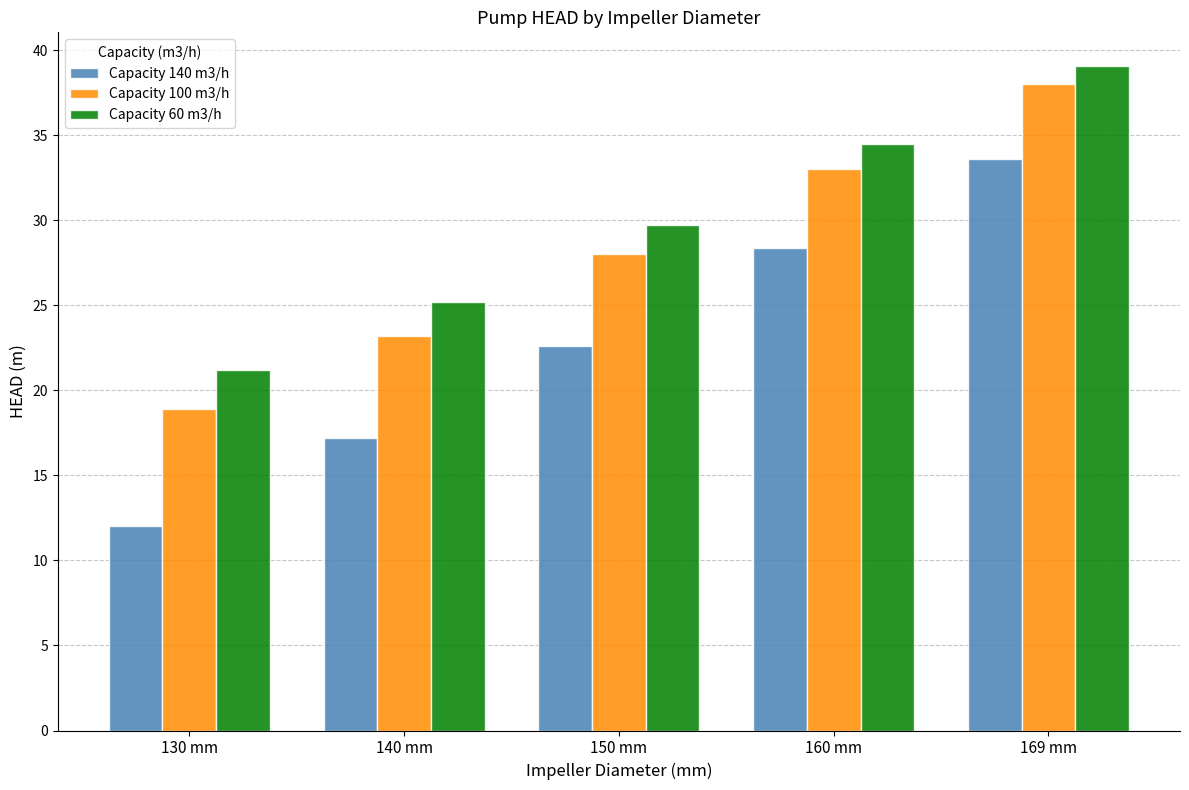

Rank the series by their maximum value, from lowest to highest.

Capacity 140 m3/h, Capacity 100 m3/h, Capacity 60 m3/h